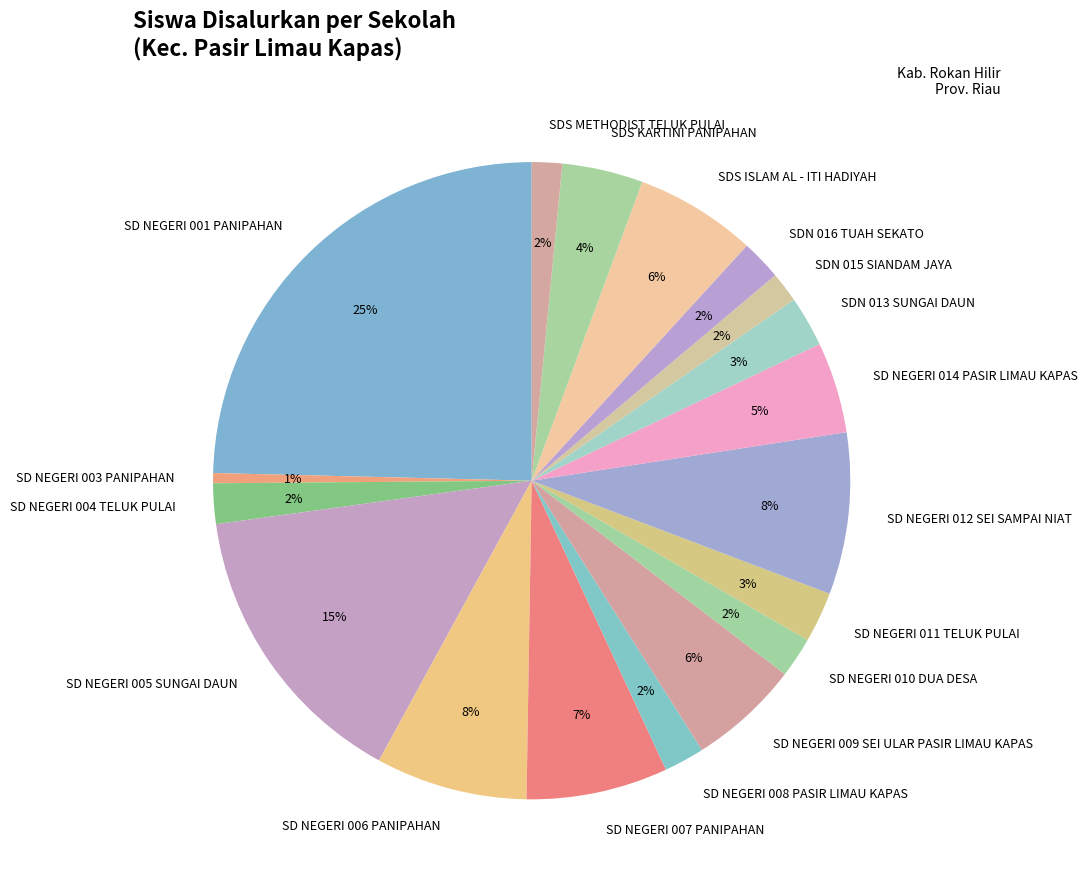

What percentage is the SD NEGERI 012 SEI SAMPAI NIAT slice, to the nearest percent?

8%